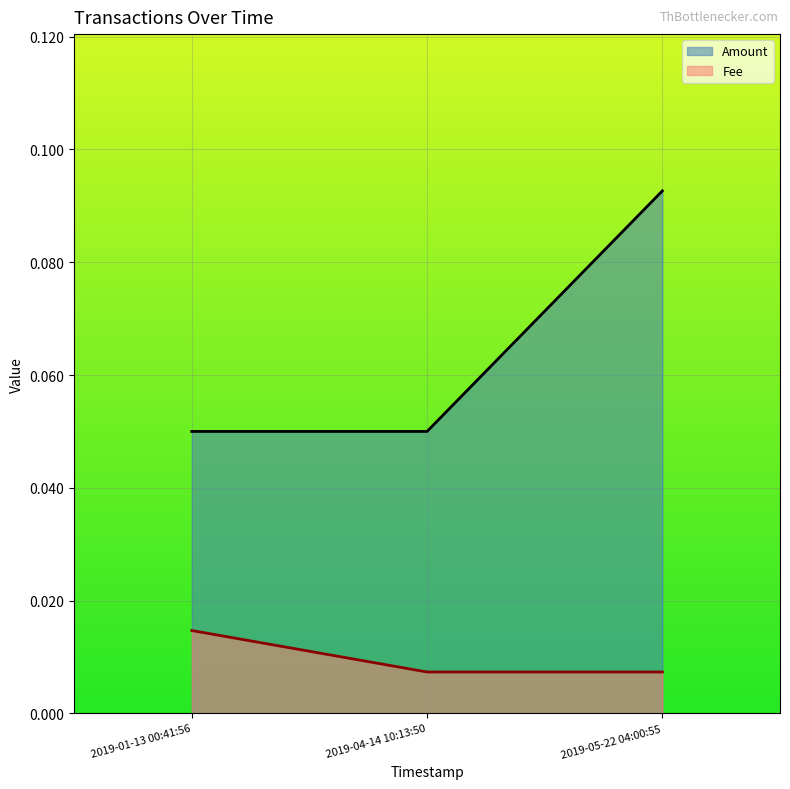

Where is Amount nearest to the value 0?

2019-04-14 10:13:50